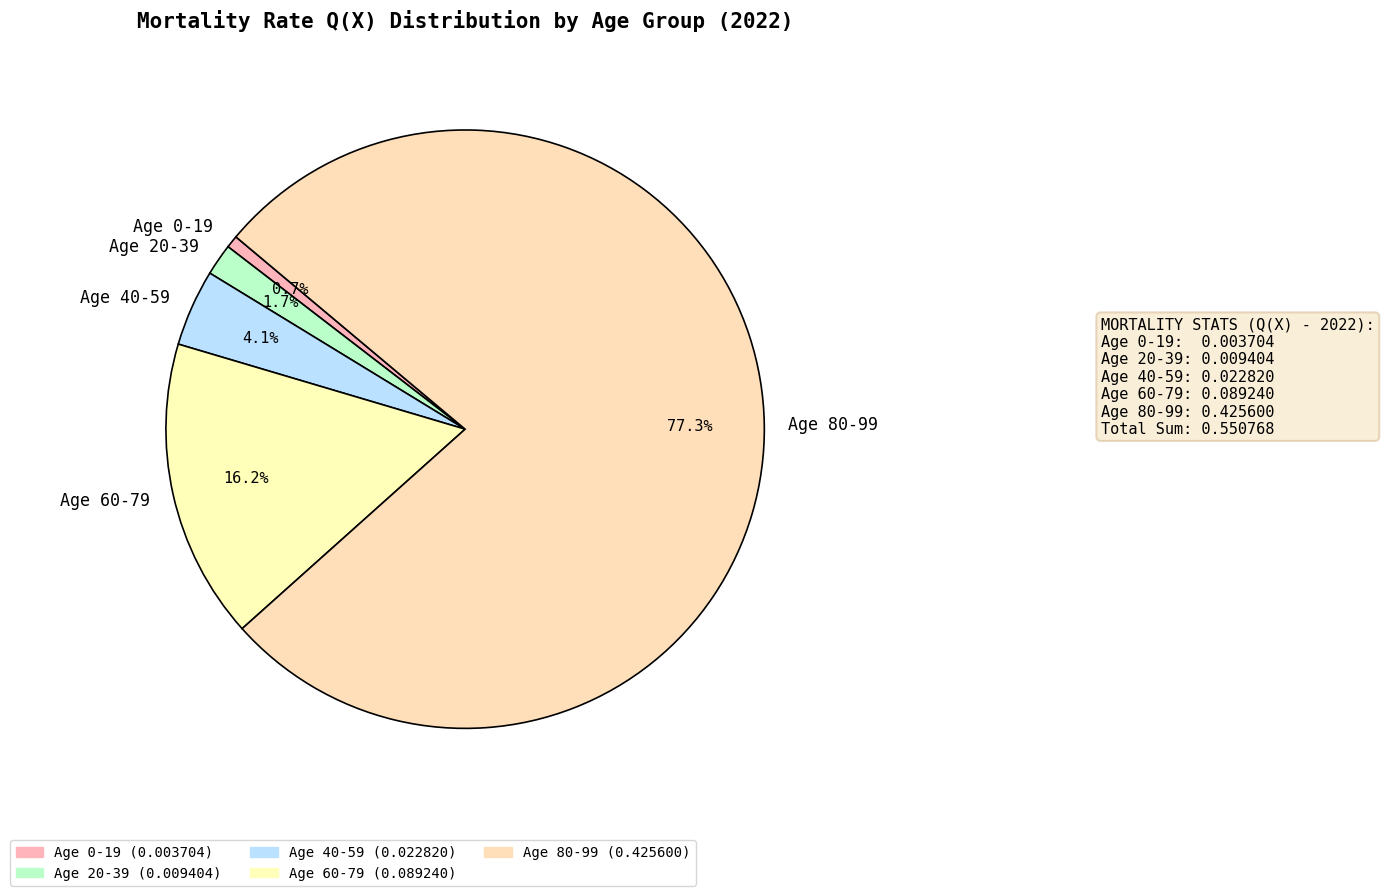

To the nearest percent, what percentage of the pie is Age 40-59?

4%